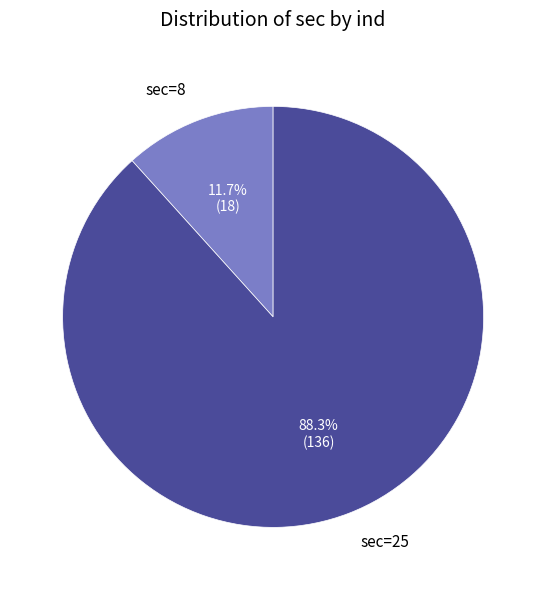

Is there any slice that represents more than half of the pie?

Yes